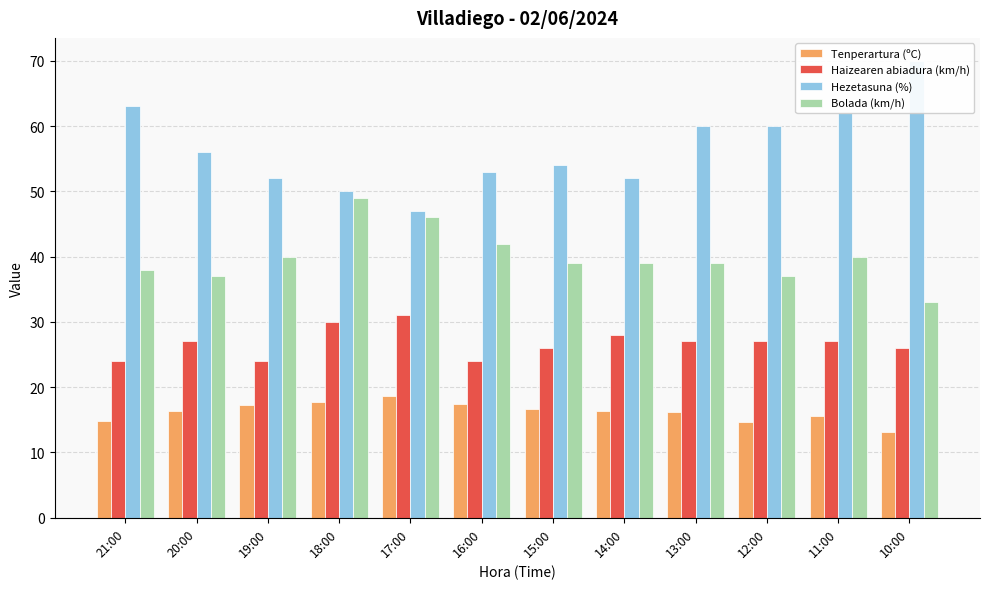

The value of Hezetasuna (%) at 15:00 is 97.0. True or false?

False